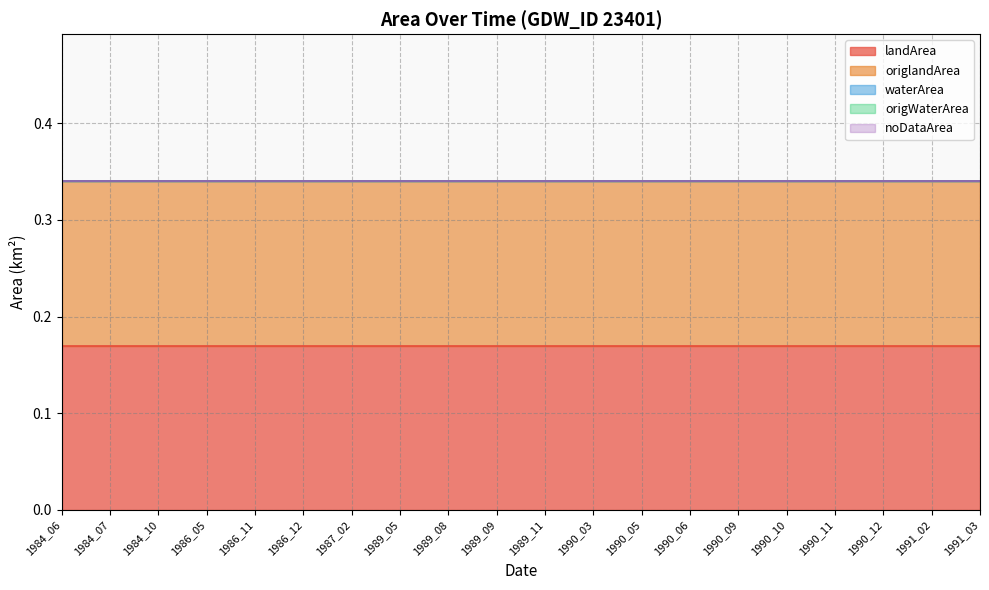

What is the average value of the landArea series?

0.2